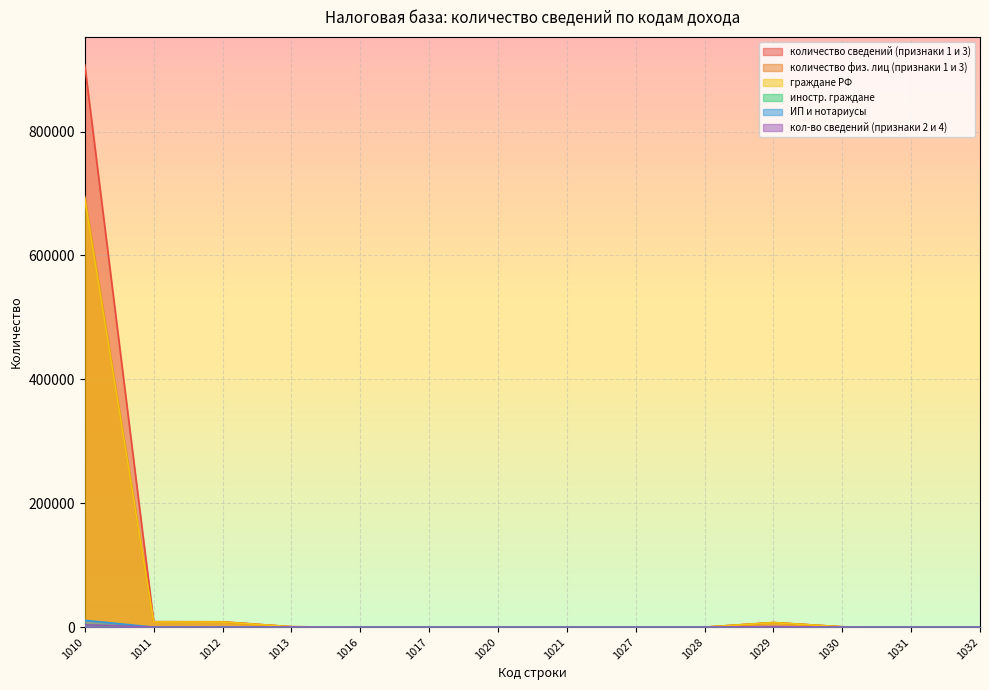

Between 1012 and 1027, which series saw the biggest shift?

количество сведений (признаки 1 и 3)